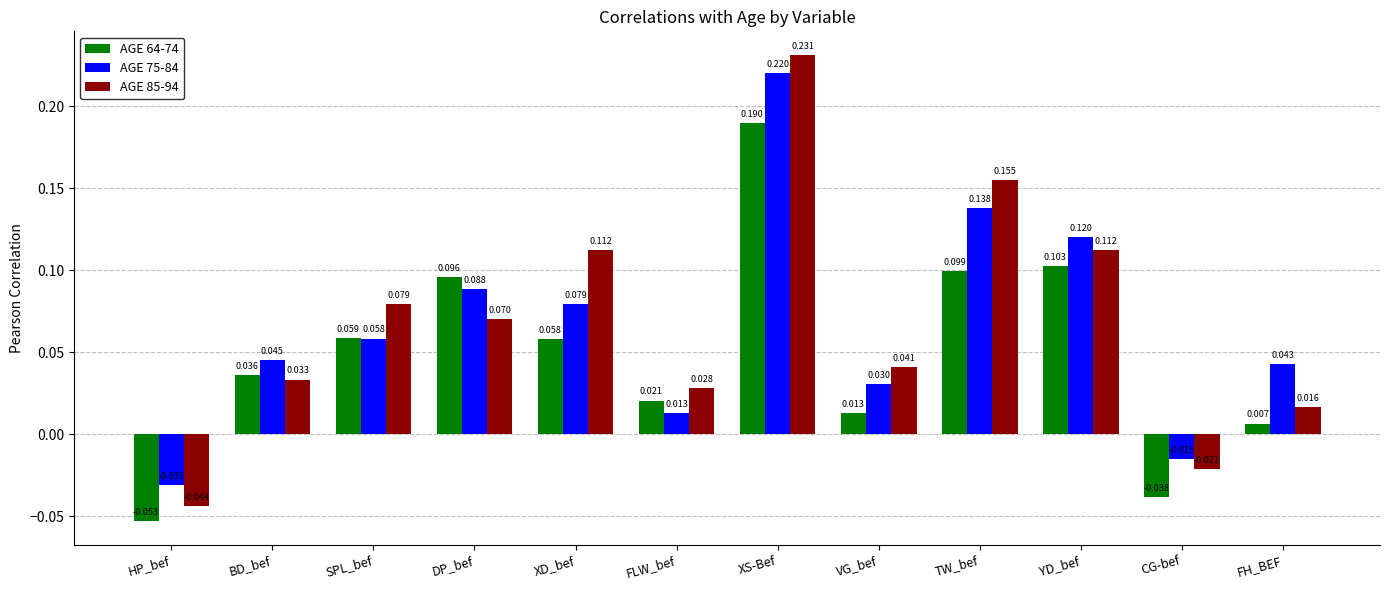

Which category has the highest value in the AGE 85-94 series?

XS-Bef